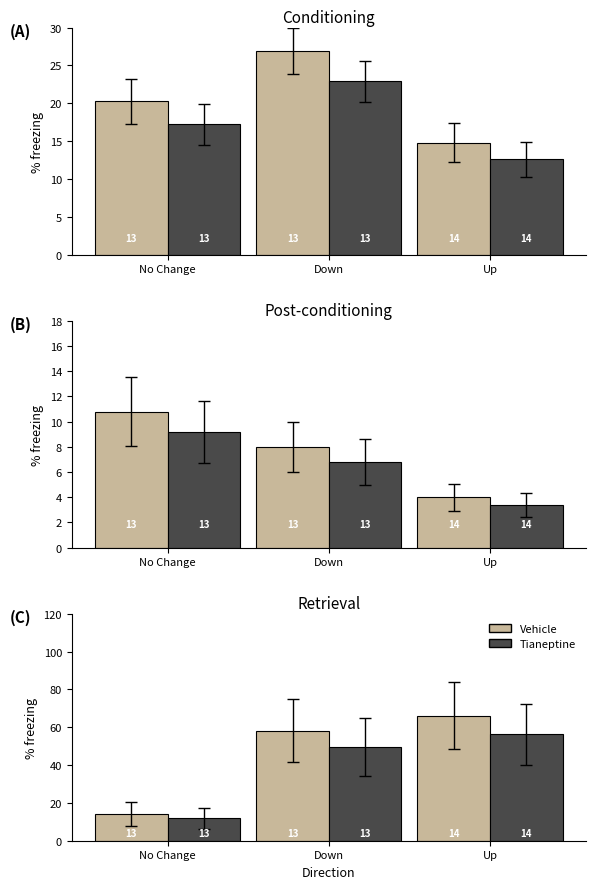

What is the approximate value of Tianeptine at Up?

56.2